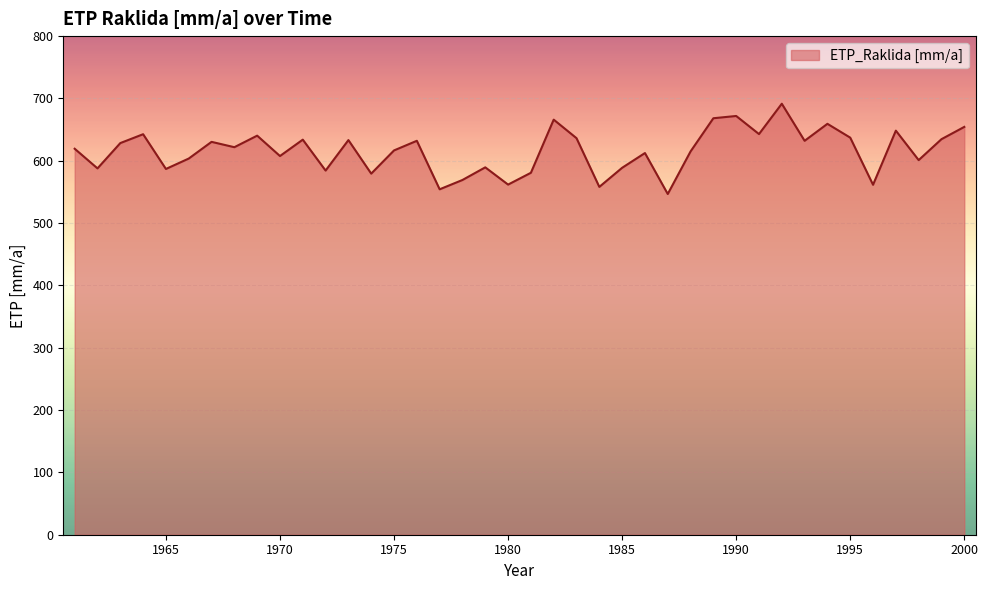

What is the smallest value displayed?

546.7